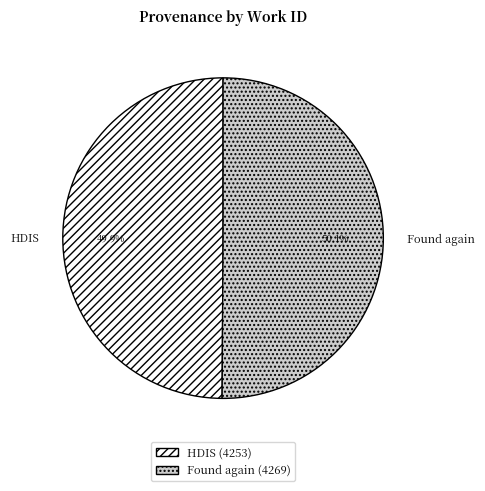

What percentage is the Found again slice, to the nearest percent?

50%